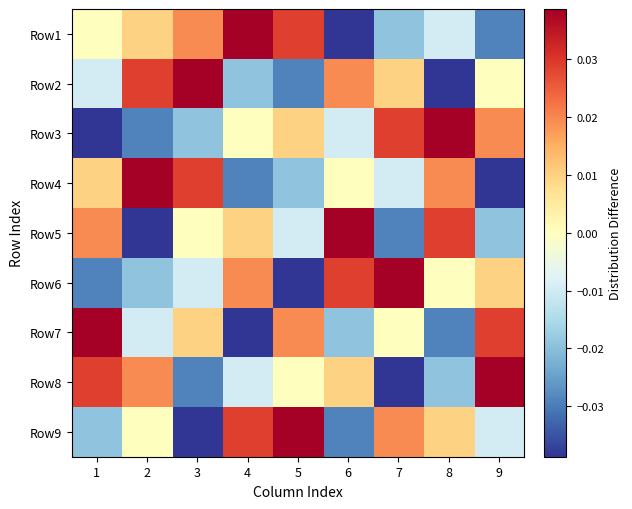

Reading left to right, list all the values displayed in this chart.

Row1: 1=0.0	2=0.0	3=0.0	4=0.0	5=0.0	6=-0.0	7=-0.0	8=-0.0	9=-0.0
Row2: 1=-0.0	2=0.0	3=0.0	4=-0.0	5=-0.0	6=0.0	7=0.0	8=-0.0	9=0.0
Row3: 1=-0.0	2=-0.0	3=-0.0	4=0.0	5=0.0	6=-0.0	7=0.0	8=0.0	9=0.0
Row4: 1=0.0	2=0.0	3=0.0	4=-0.0	5=-0.0	6=0.0	7=-0.0	8=0.0	9=-0.0
Row5: 1=0.0	2=-0.0	3=0.0	4=0.0	5=-0.0	6=0.0	7=-0.0	8=0.0	9=-0.0
Row6: 1=-0.0	2=-0.0	3=-0.0	4=0.0	5=-0.0	6=0.0	7=0.0	8=0.0	9=0.0
Row7: 1=0.0	2=-0.0	3=0.0	4=-0.0	5=0.0	6=-0.0	7=0.0	8=-0.0	9=0.0
Row8: 1=0.0	2=0.0	3=-0.0	4=-0.0	5=0.0	6=0.0	7=-0.0	8=-0.0	9=0.0
Row9: 1=-0.0	2=0.0	3=-0.0	4=0.0	5=0.0	6=-0.0	7=0.0	8=0.0	9=-0.0